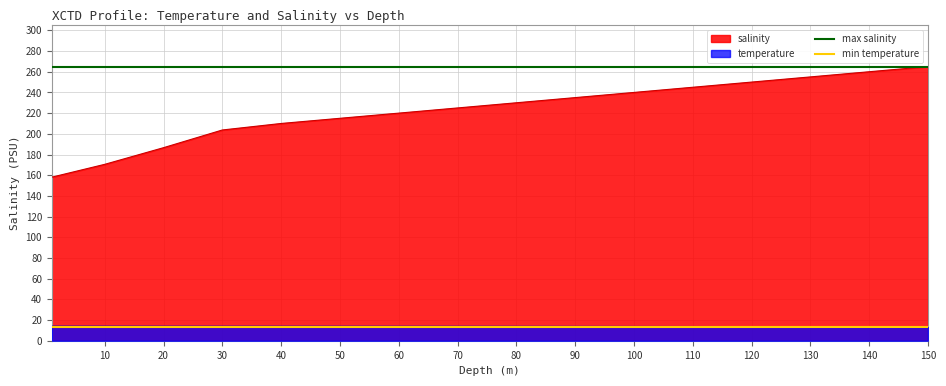

True or false: temperature and salinity cross at least once.

False